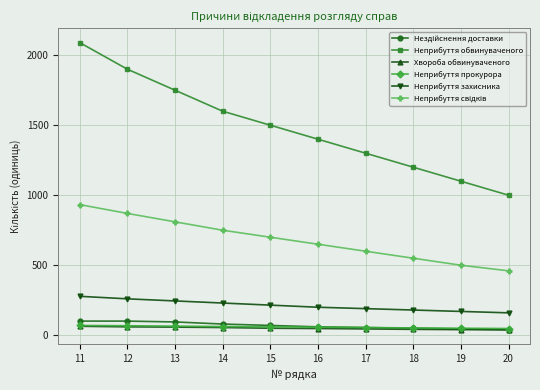

Which series has the largest range (max minus min)?

Неприбуття обвинуваченого